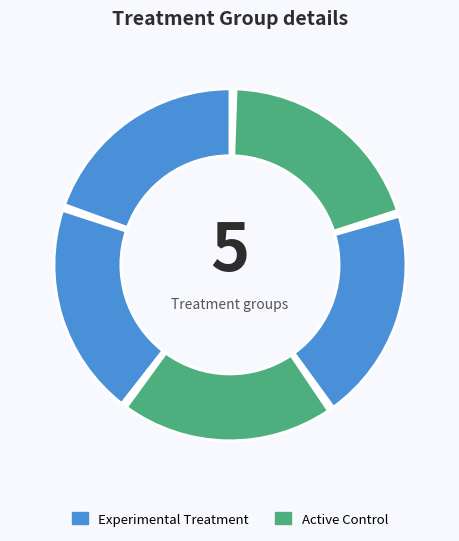

Is there any slice that represents more than half of the pie?

No